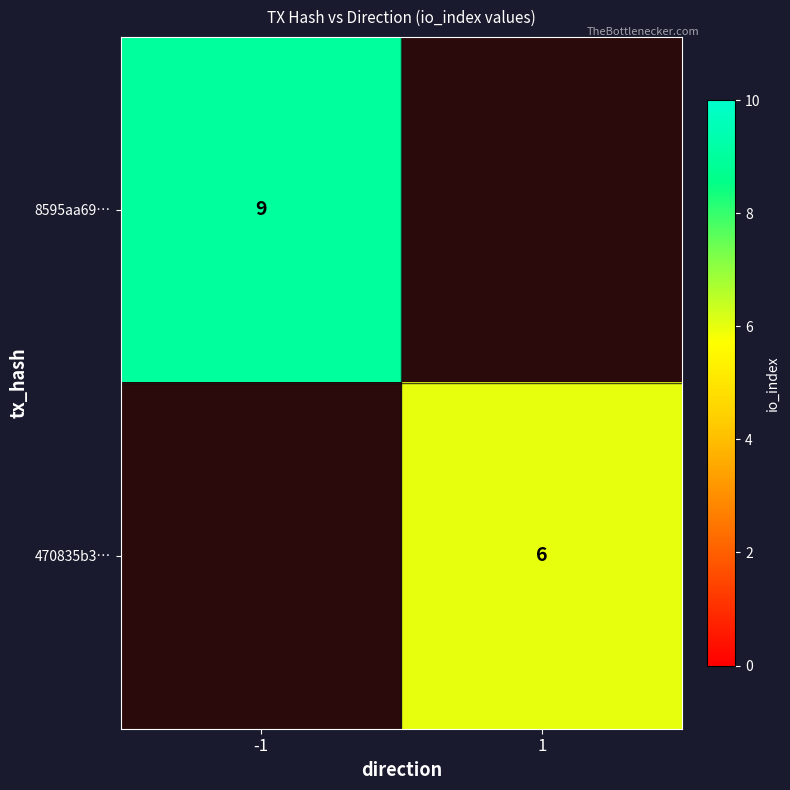

How many distinct data groups are displayed?

2